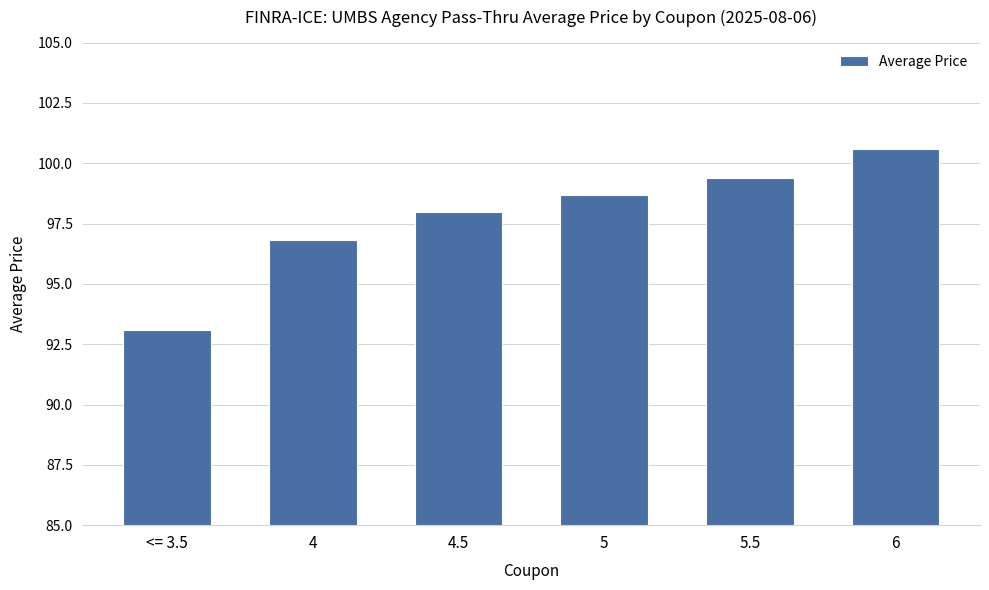

List the labels in order of value, largest first.

6, 5.5, 5, 4.5, 4, <= 3.5